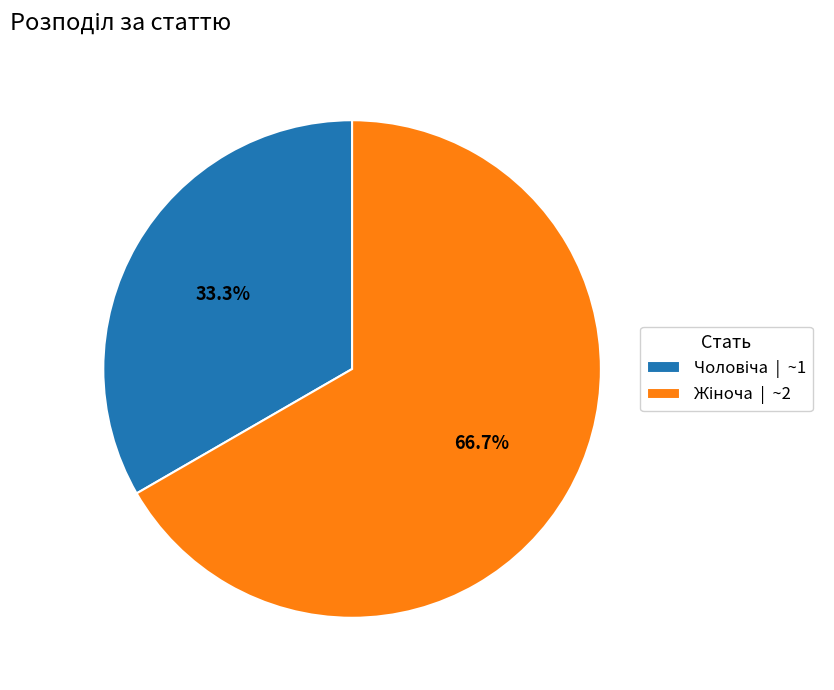

To the nearest percent, what is the average slice percentage?

50%